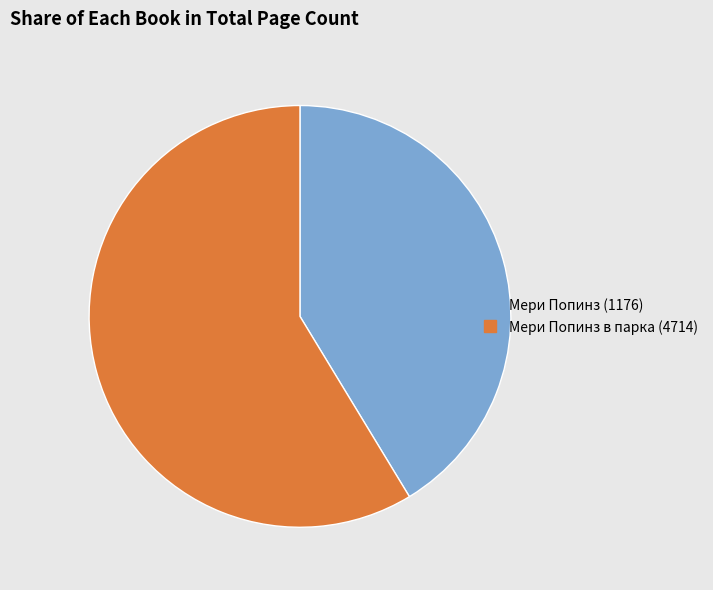

Is Мери Попинз (1176) the majority of the pie?

No